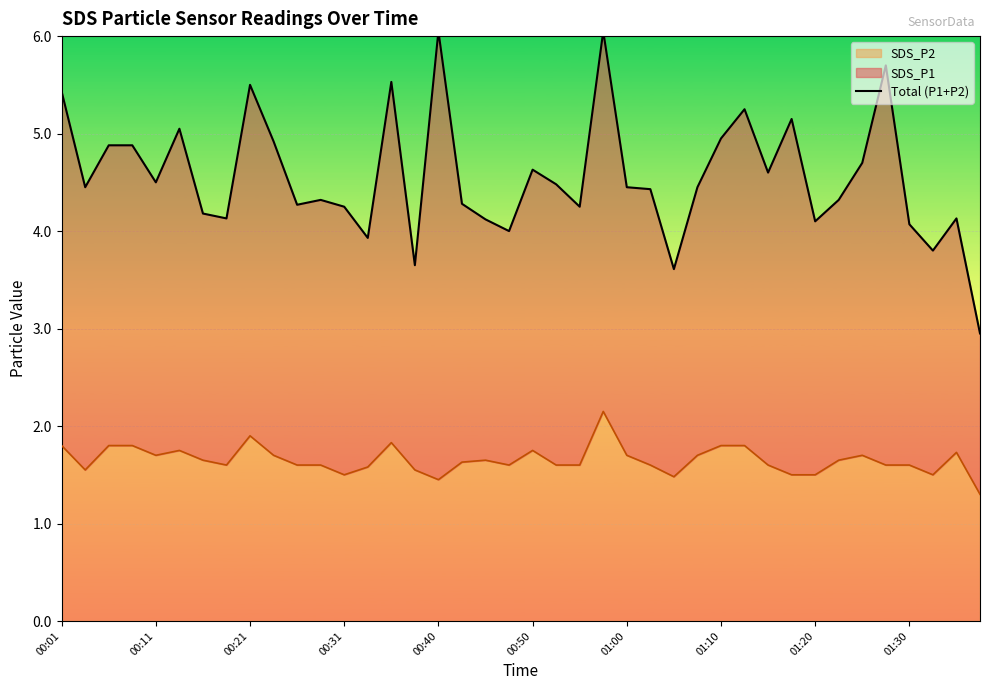

At which label does the data first exceed 4?

00:01